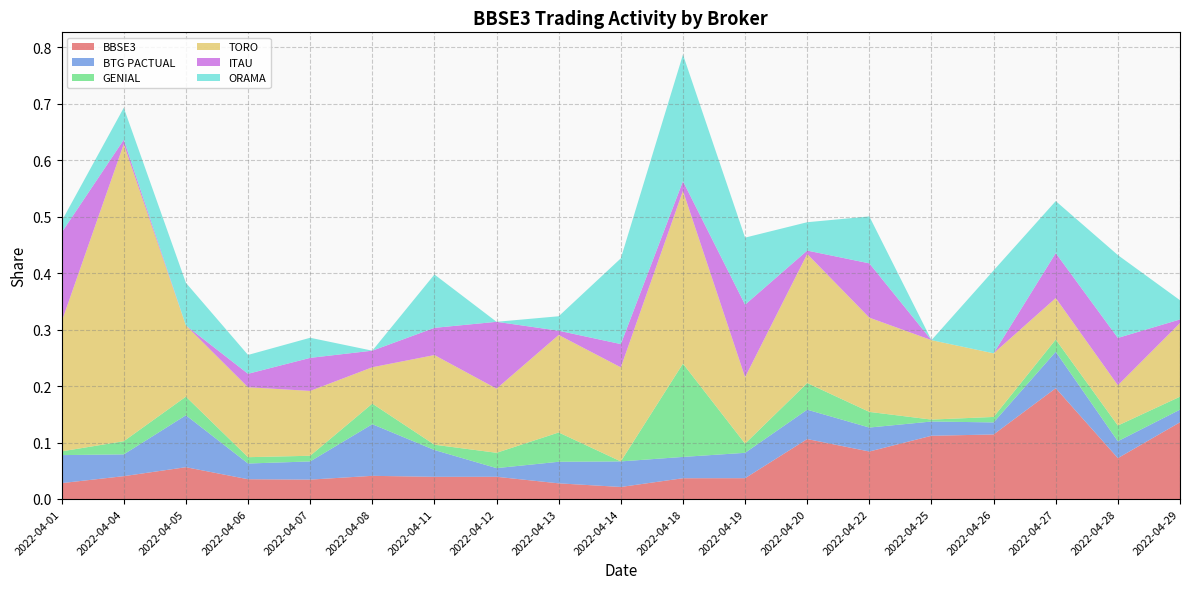

Reading right to left, list all the values displayed in this chart.

BBSE3: 0.1	0.1	0.2	0.1	0.1	0.1	0.1	0.0	0.0	0.0	0.0	0.0	0.0	0.0	0.0	0.0	0.1	0.0	0.0
BTG PACTUAL: 0.0	0.0	0.1	0.0	0.0	0.0	0.1	0.0	0.0	0.0	0.0	0.0	0.0	0.1	0.0	0.0	0.1	0.0	0.0
GENIAL: 0.0	0.0	0.0	0.0	0.0	0.0	0.0	0.0	0.2	0.0	0.1	0.0	0.0	0.0	0.0	0.0	0.0	0.0	0.0
TORO: 0.1	0.1	0.1	0.1	0.1	0.2	0.2	0.1	0.3	0.2	0.2	0.1	0.2	0.1	0.1	0.1	0.1	0.5	0.2
ITAU: 0.0	0.1	0.1	0.0	0.0	0.1	0.0	0.1	0.0	0.0	0.0	0.1	0.0	0.0	0.1	0.0	0.0	0.0	0.2
ORAMA: 0.0	0.1	0.1	0.1	0.0	0.1	0.1	0.1	0.2	0.2	0.0	0.0	0.1	0.0	0.0	0.0	0.1	0.1	0.0